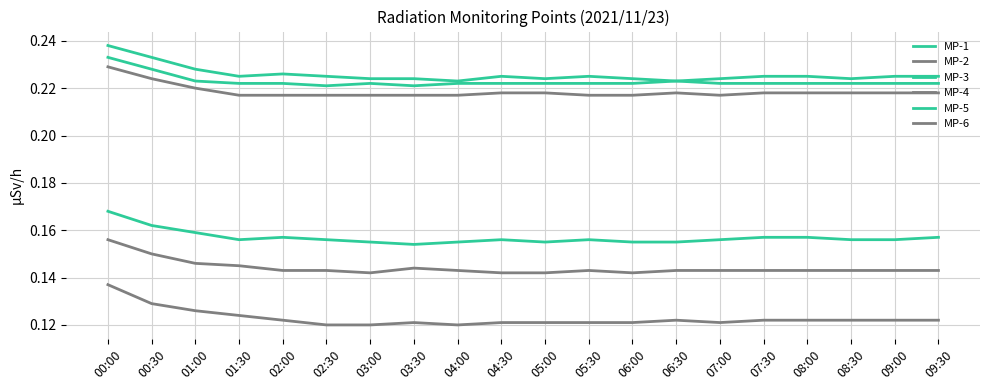

Between 06:00 and 08:00, which is larger?

08:00